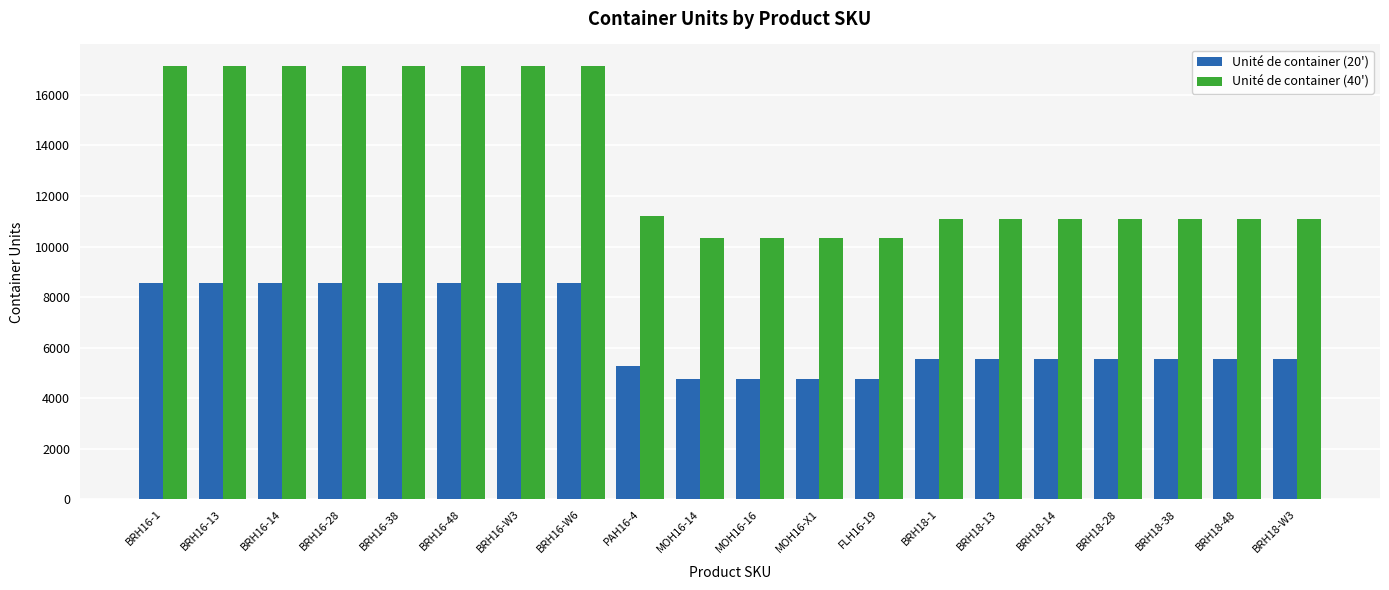

How many bars are there in total?

40